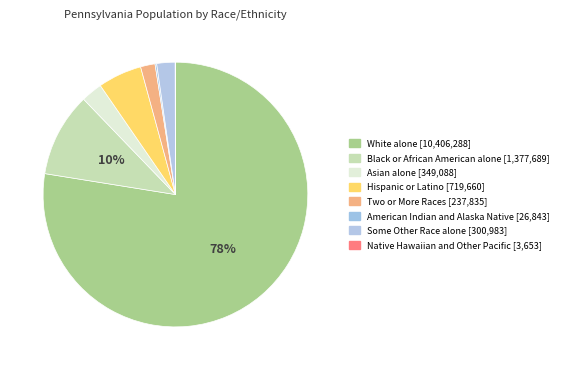

Is it true that Hispanic or Latino is 5% of the pie?

True